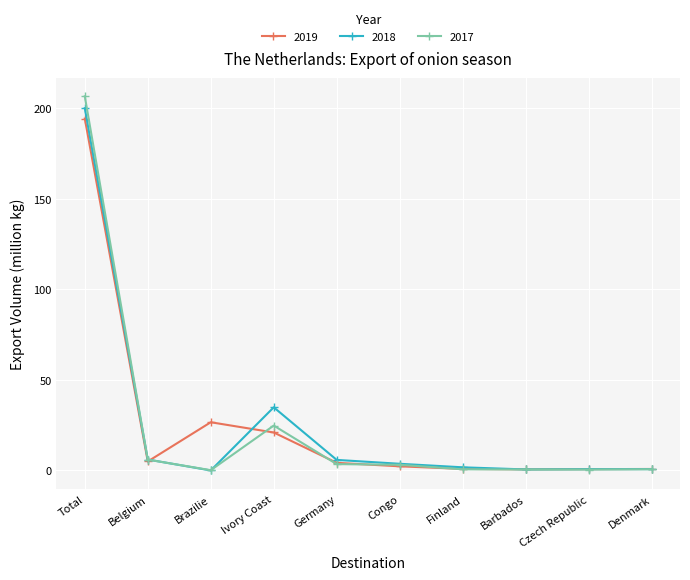

True or false: 2018 has more than 0 interior local peaks.

True